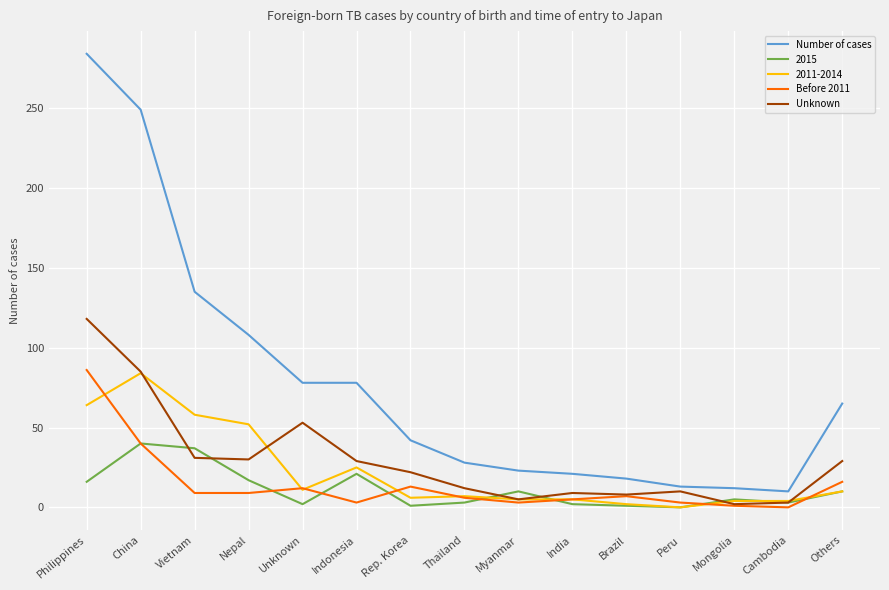

What is the total value across all series at Vietnam?

270